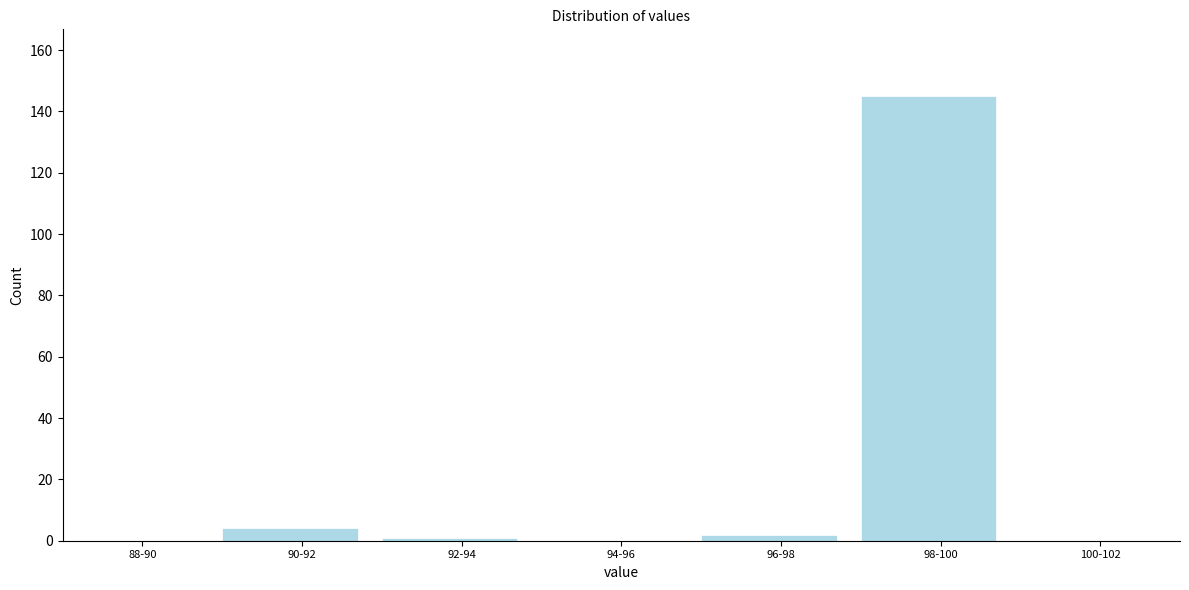

Reading right to left, extract all data points from this chart.

100-102=0	98-100=145	96-98=2	94-96=0	92-94=1	90-92=4	88-90=0